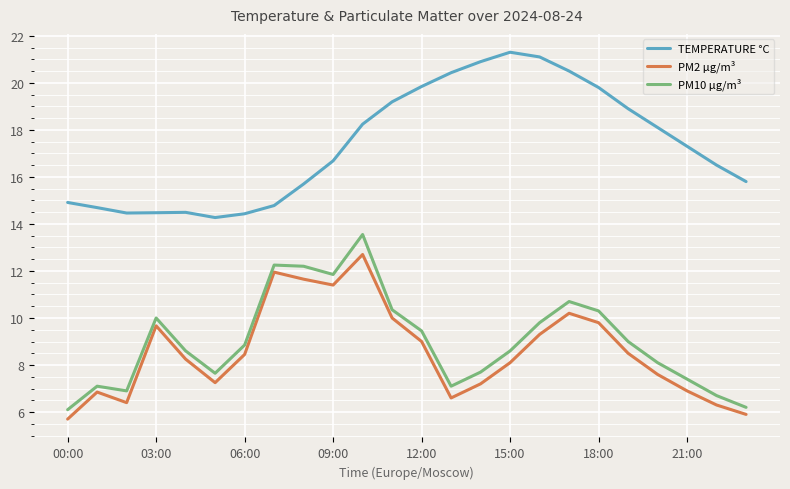

At how many categories does at least one series exceed 20?

5